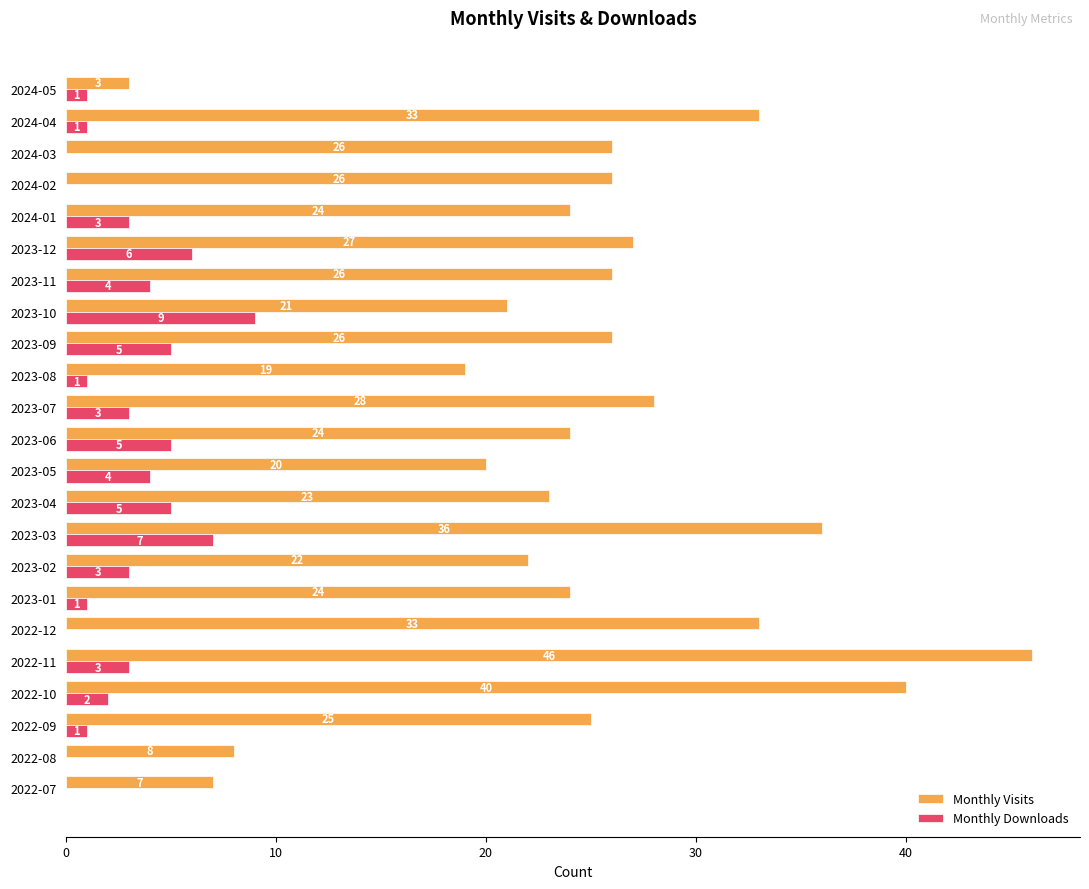

What are all the series names shown in the legend?

Monthly Visits, Monthly Downloads